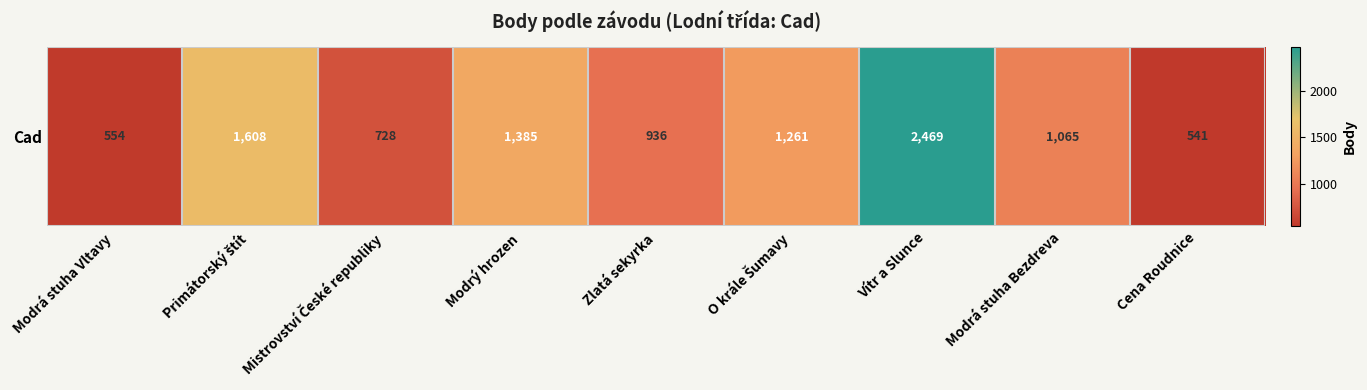

At which category does the chart reach its peak across all series?

Vítr a Slunce